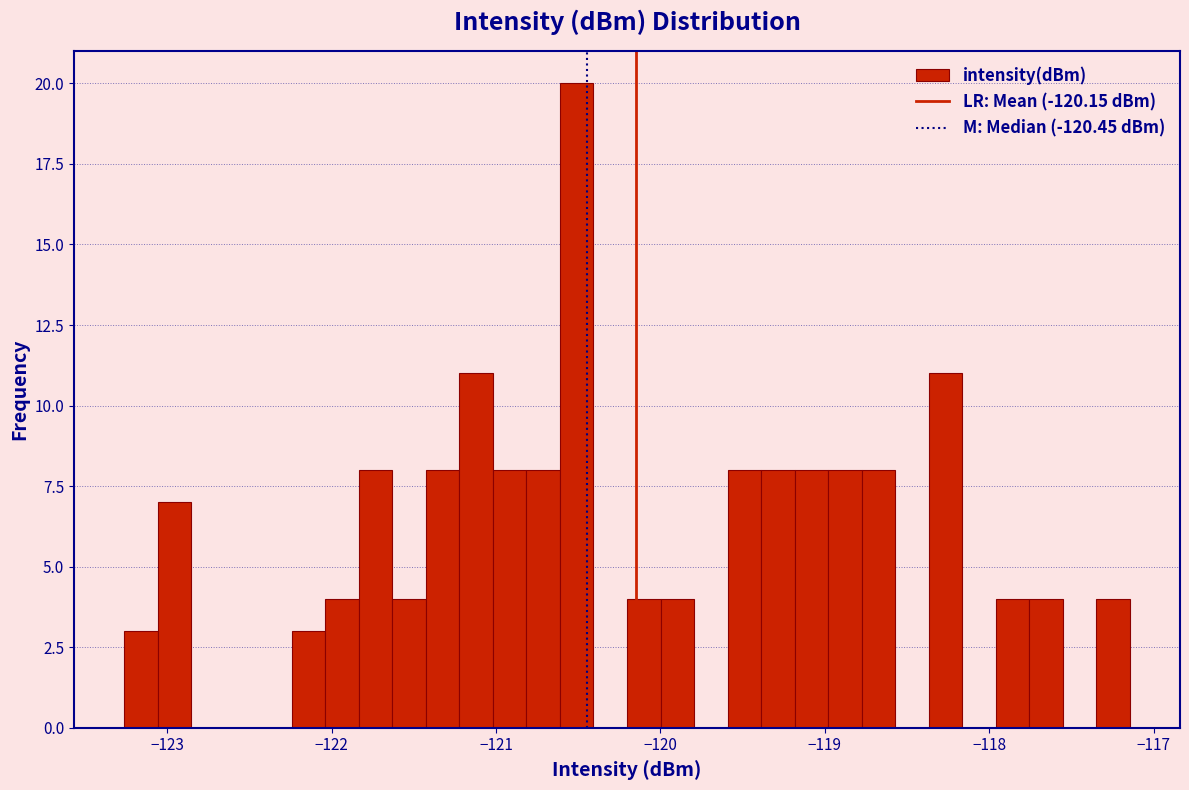

Around what value on the x-axis is the tallest bar? Give the approximate position of its centre, as read against the axis.

-120.5